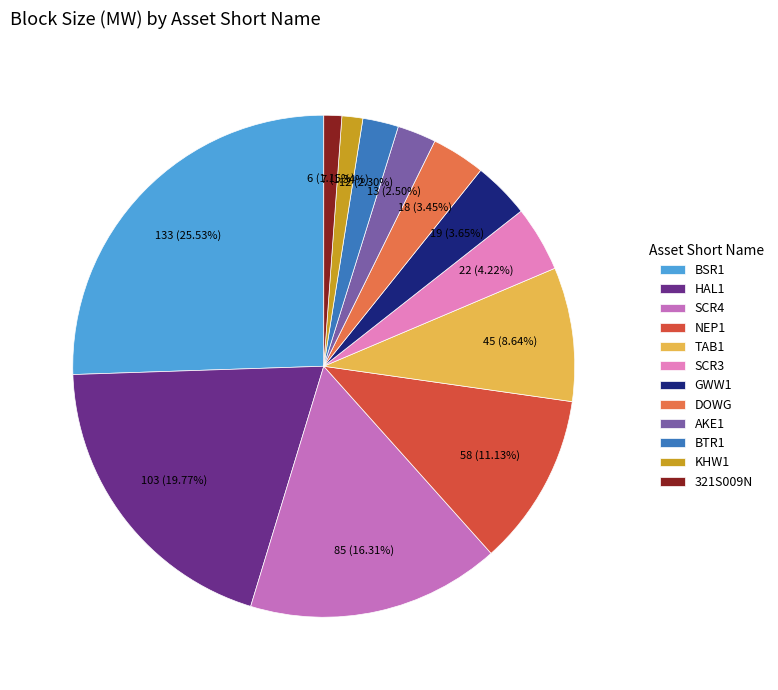

To the nearest percent, what is the difference between the GWW1 and BSR1 slice percentages?

22%